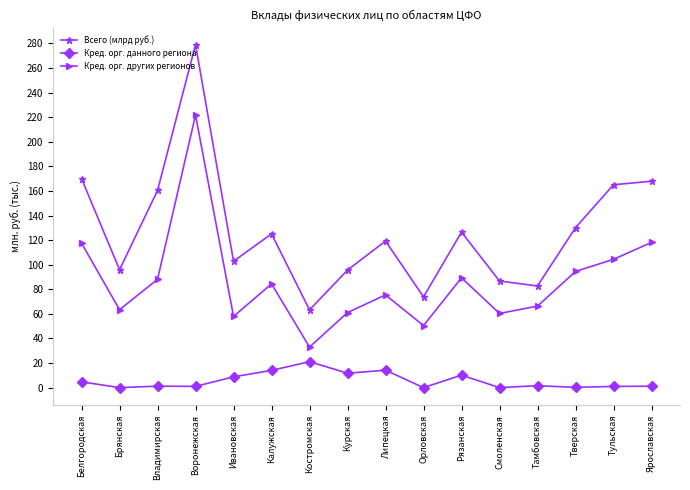

What is the label of the 5th point from the right?

Смоленская